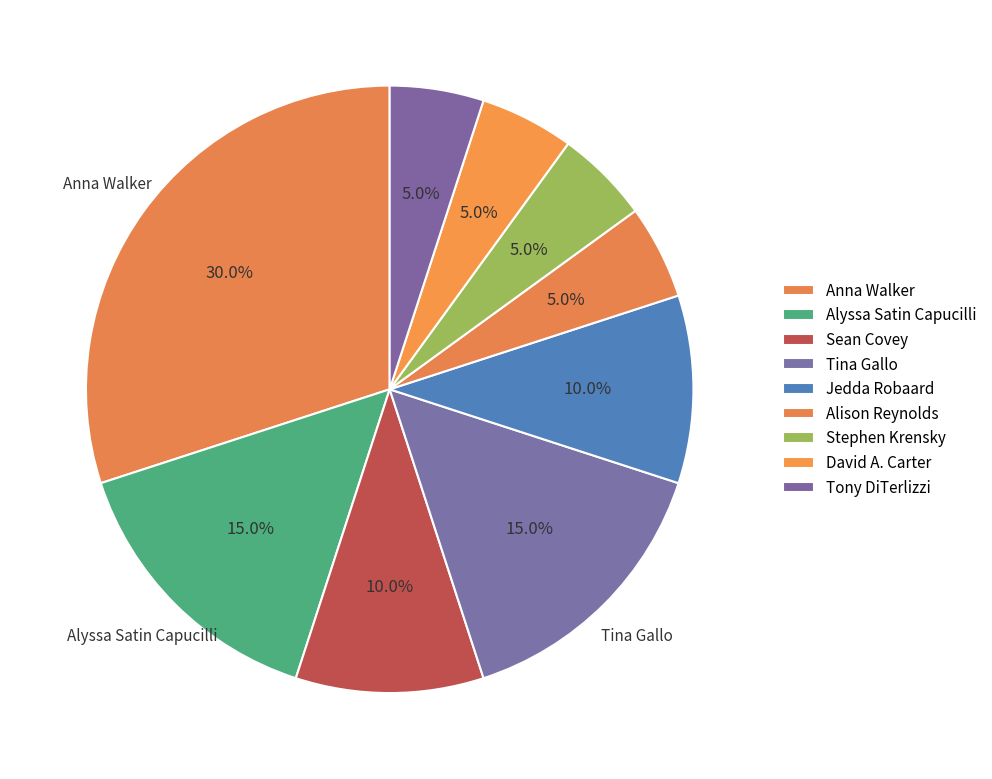

What is the ratio of the value at Tony DiTerlizzi to the value at David A. Carter?

1.0